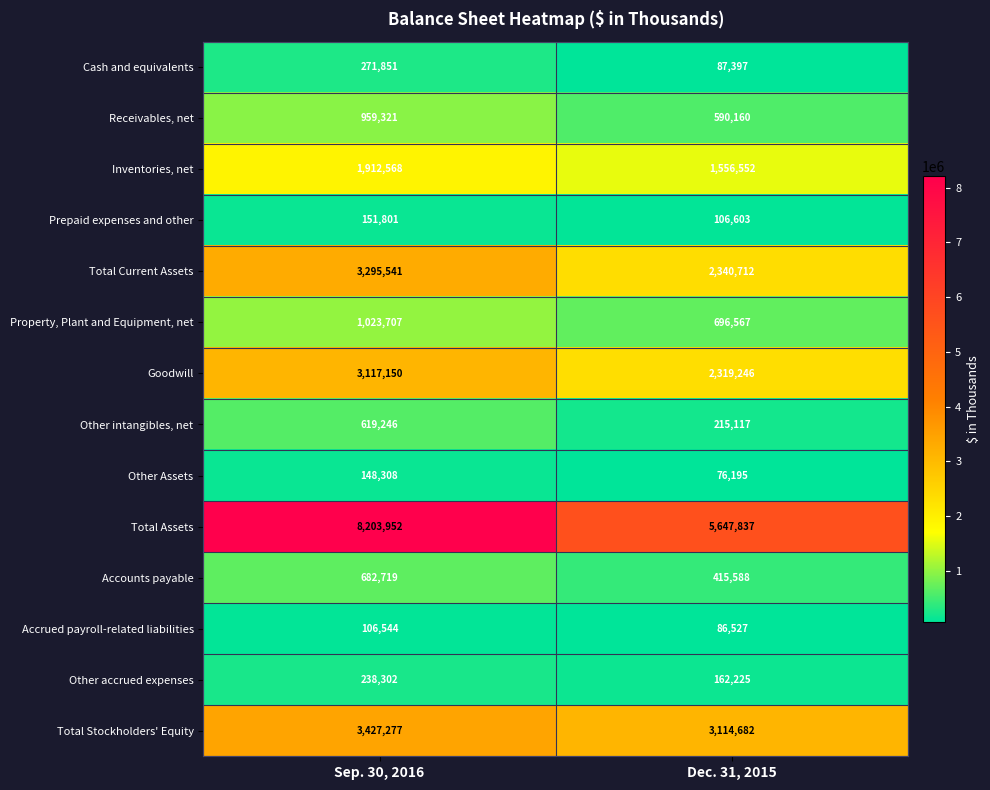

Which category has the lowest value across all series?

Dec. 31, 2015